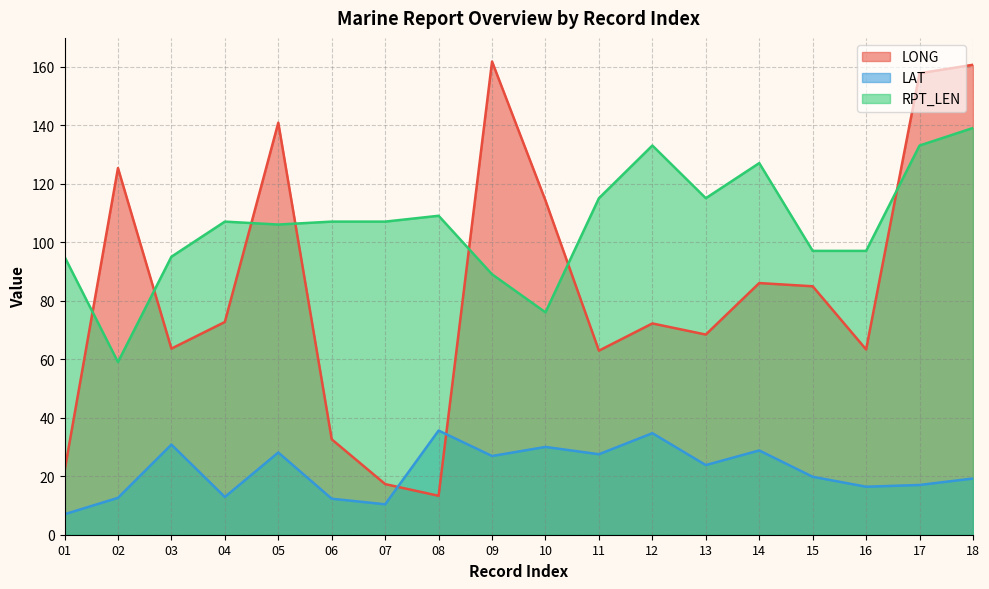

What is the approximate value of RPT_LEN at 02?

59.0